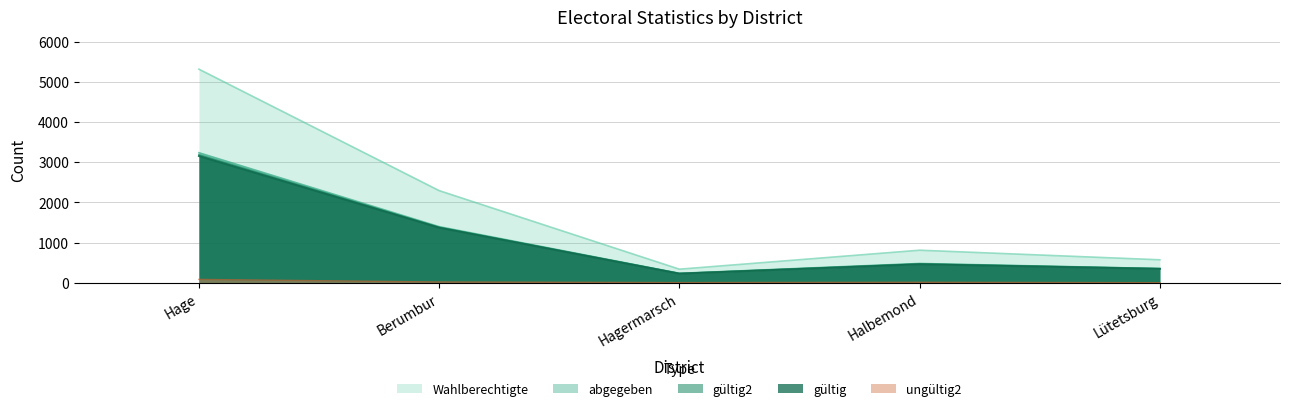

How many interior local peaks does the Wahlberechtigte series have?

1